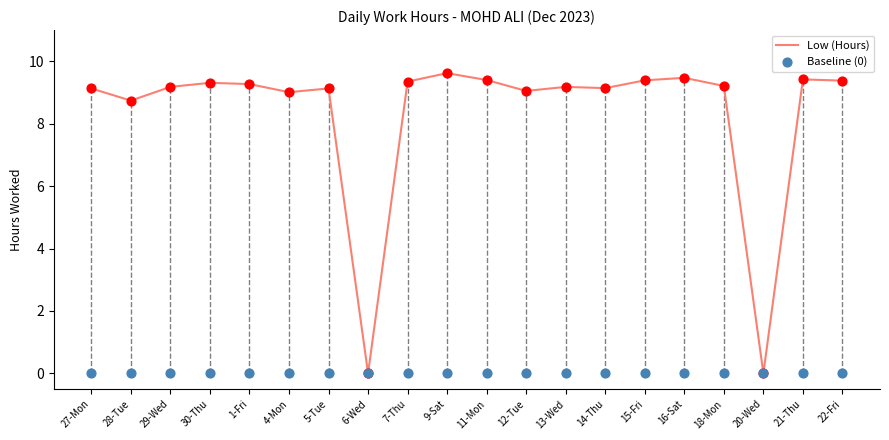

What are all the series names shown in the legend?

Low (Hours), Baseline (0)